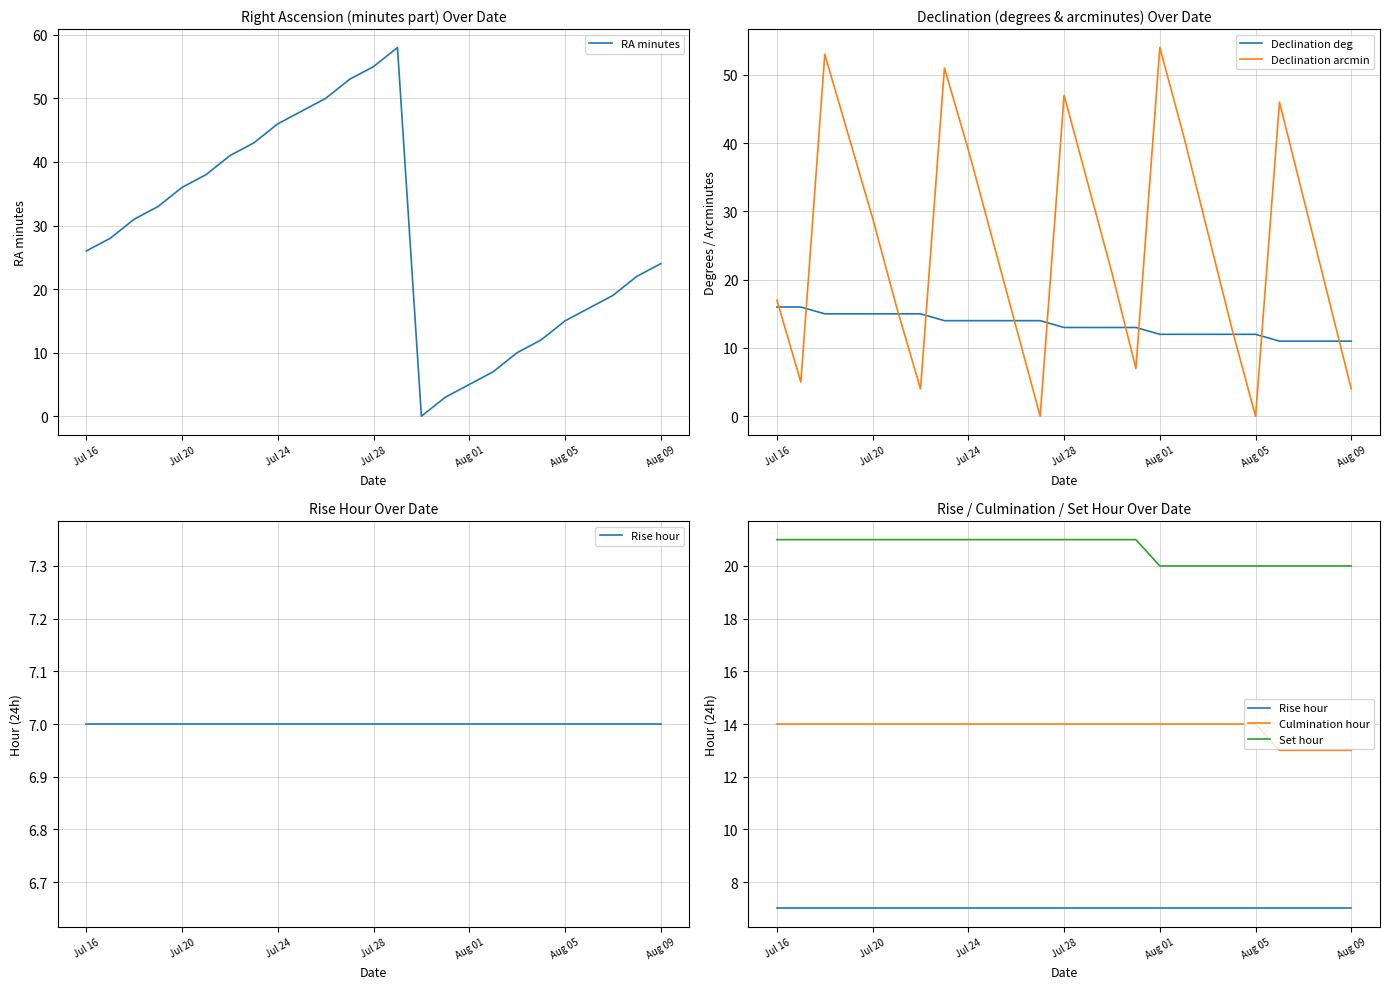

What is the value of the Rise hour point at the 5th from the left?

7